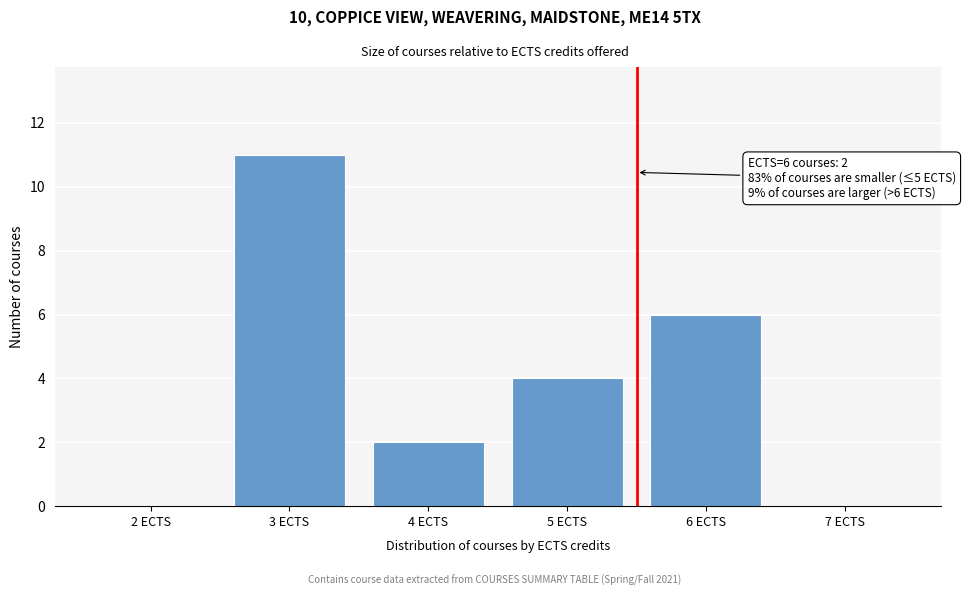

Reading left to right, list all the values displayed in this chart.

2 ECTS=0	3 ECTS=11	4 ECTS=2	5 ECTS=4	6 ECTS=6	7 ECTS=0